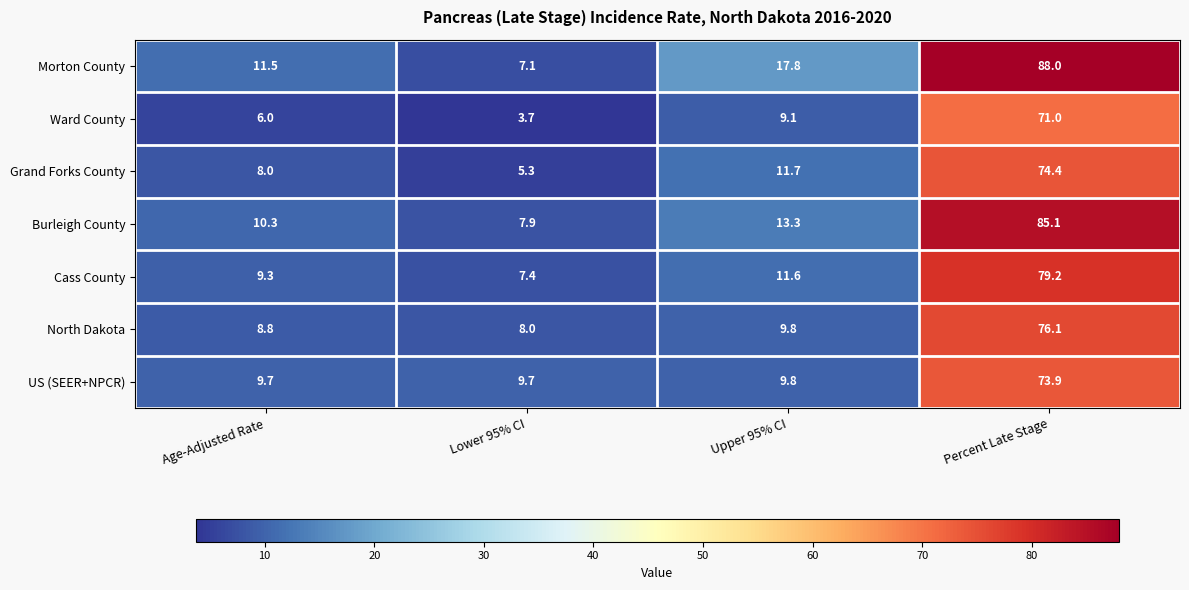

At how many categories does at least one series exceed 26?

1